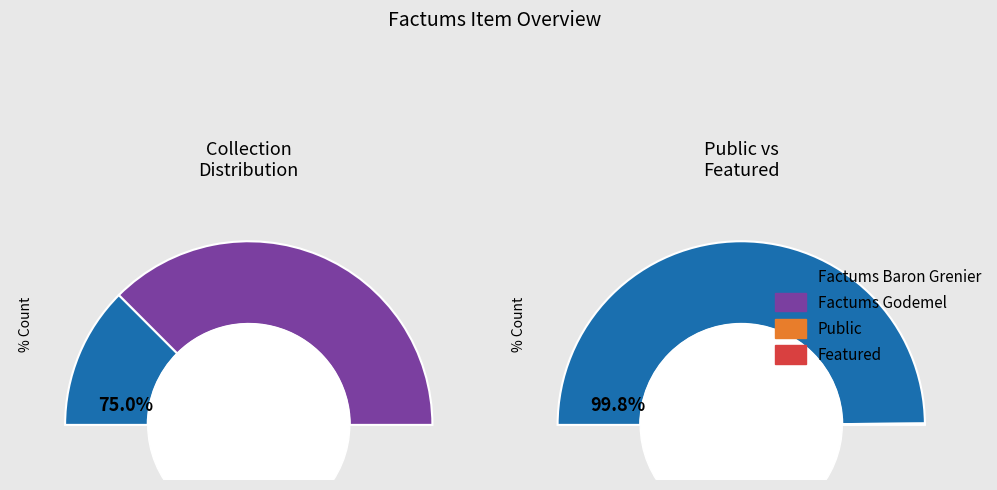

Which slice is the largest?

public